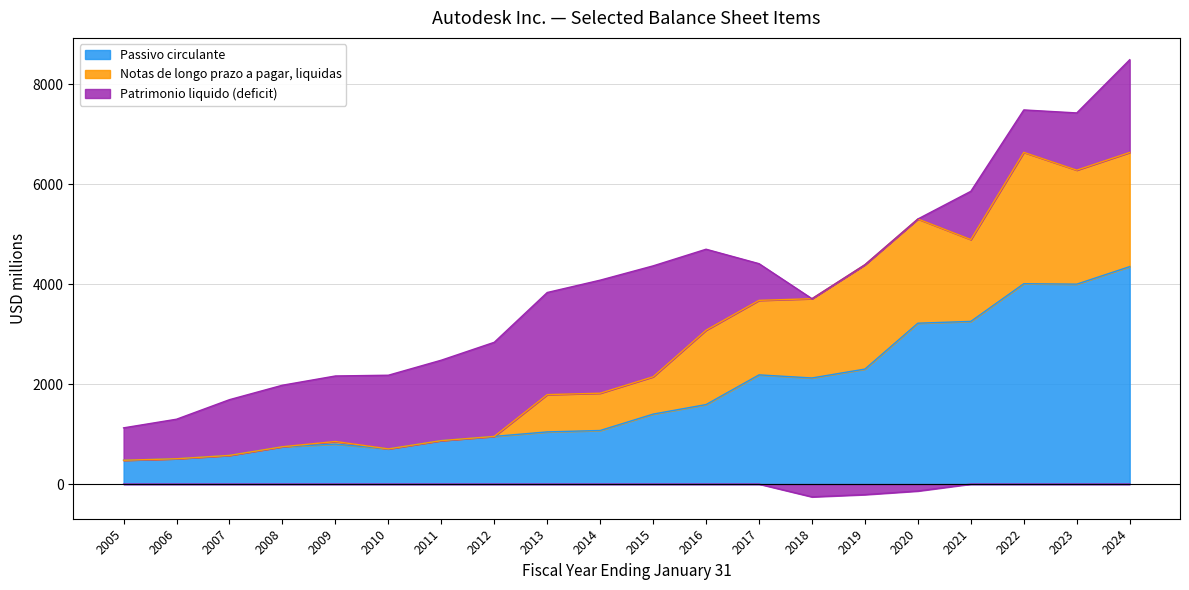

How many interior local valleys does the Passivo circulante series have?

3